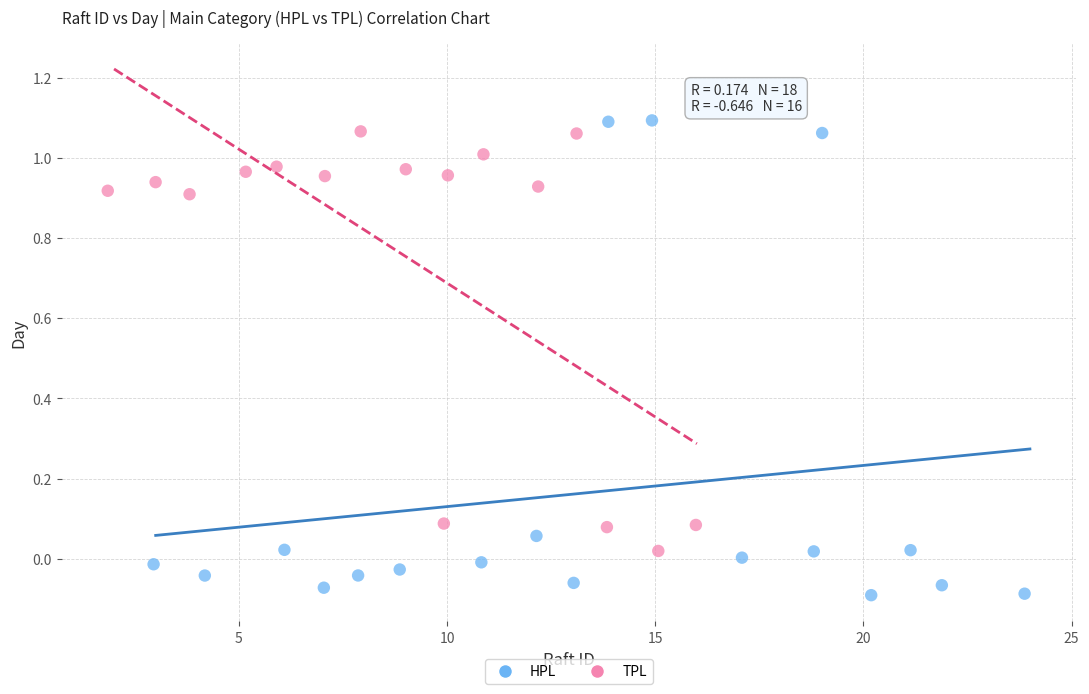

Which series contains the highest Y value?

HPL